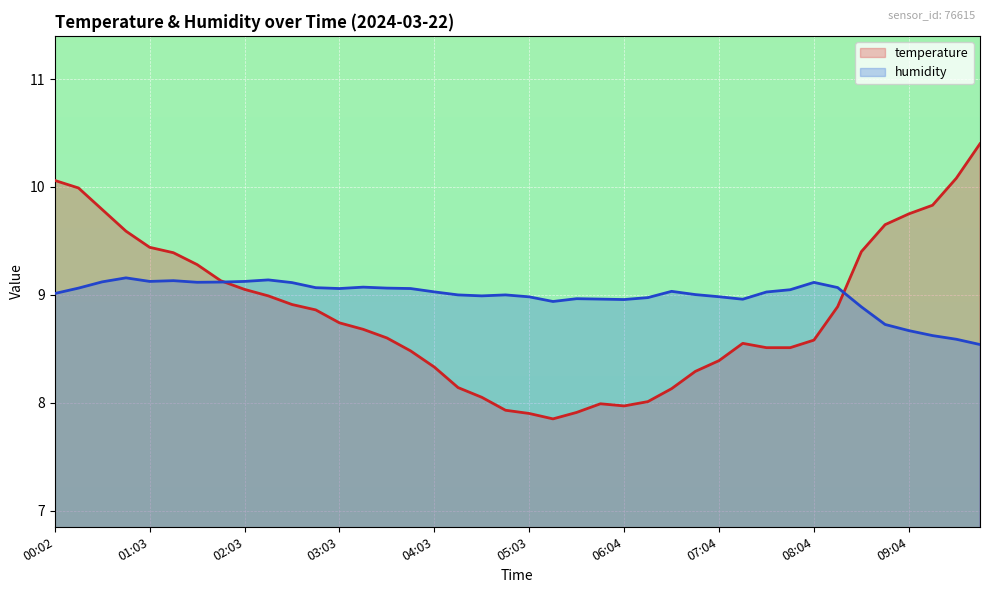

At which category is the sum across all series the highest?

00:02